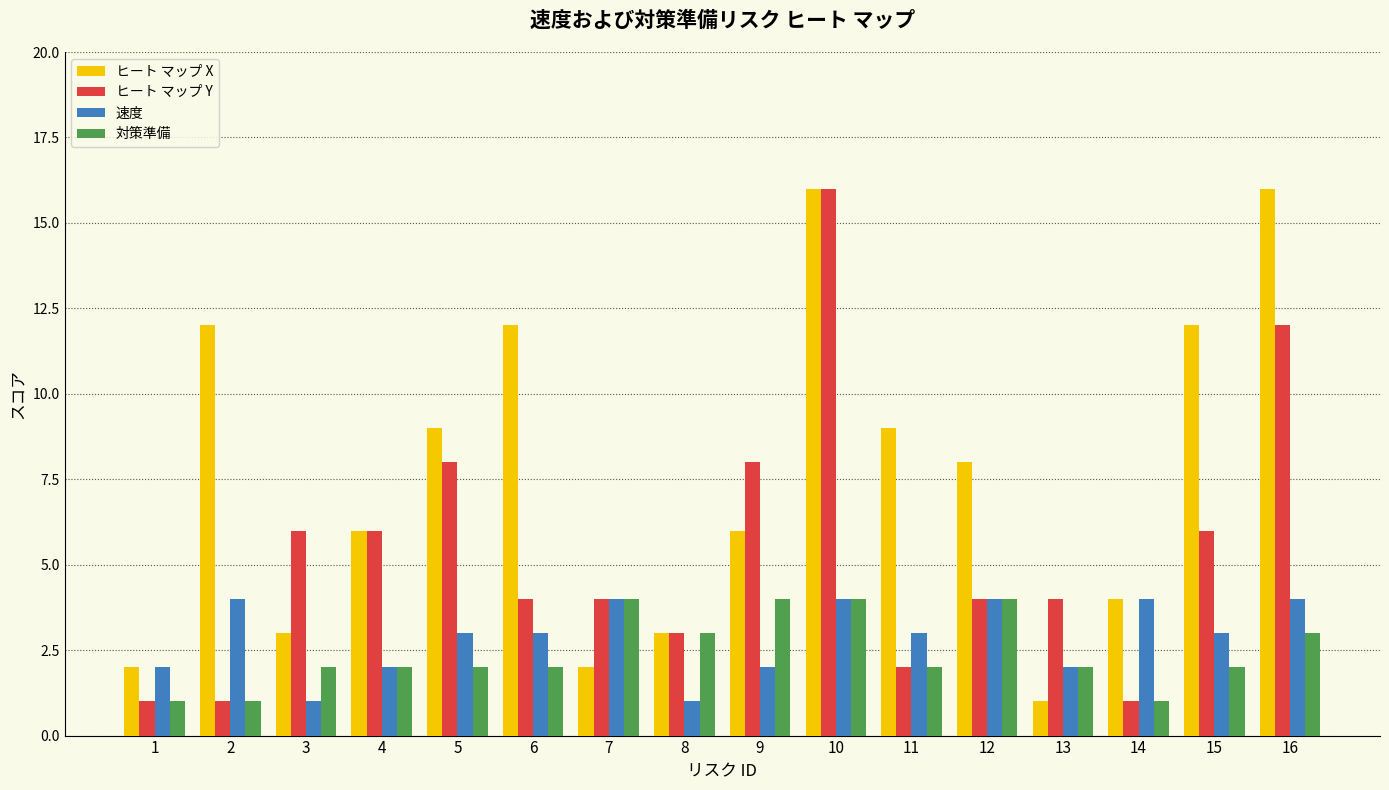

What is the difference between the second highest and minimum values in the ヒート マップ X series?

15